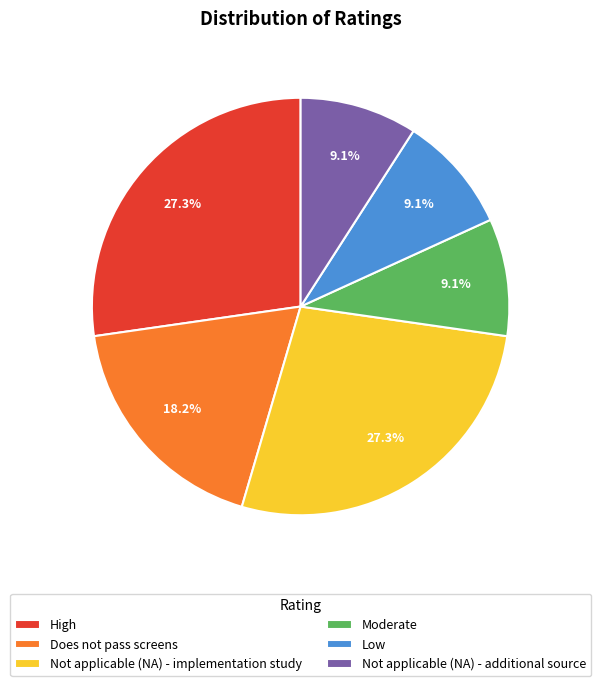

To the nearest percent, what is the difference between the largest and smallest slice percentages?

18%